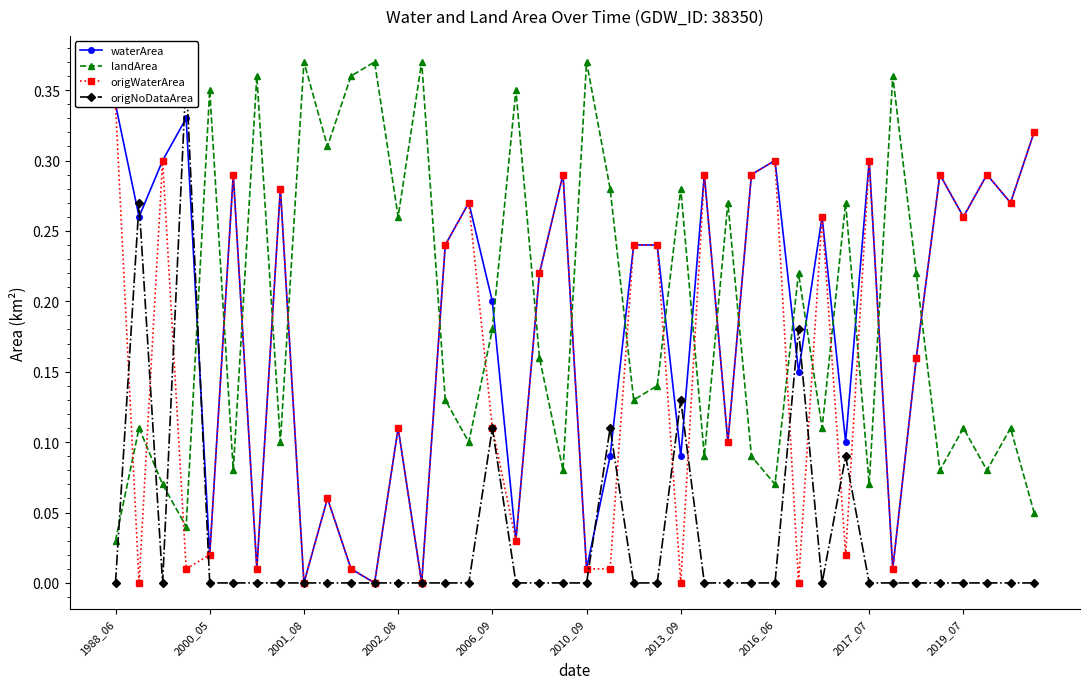

How many times do origNoDataArea and origWaterArea cross each other?

12